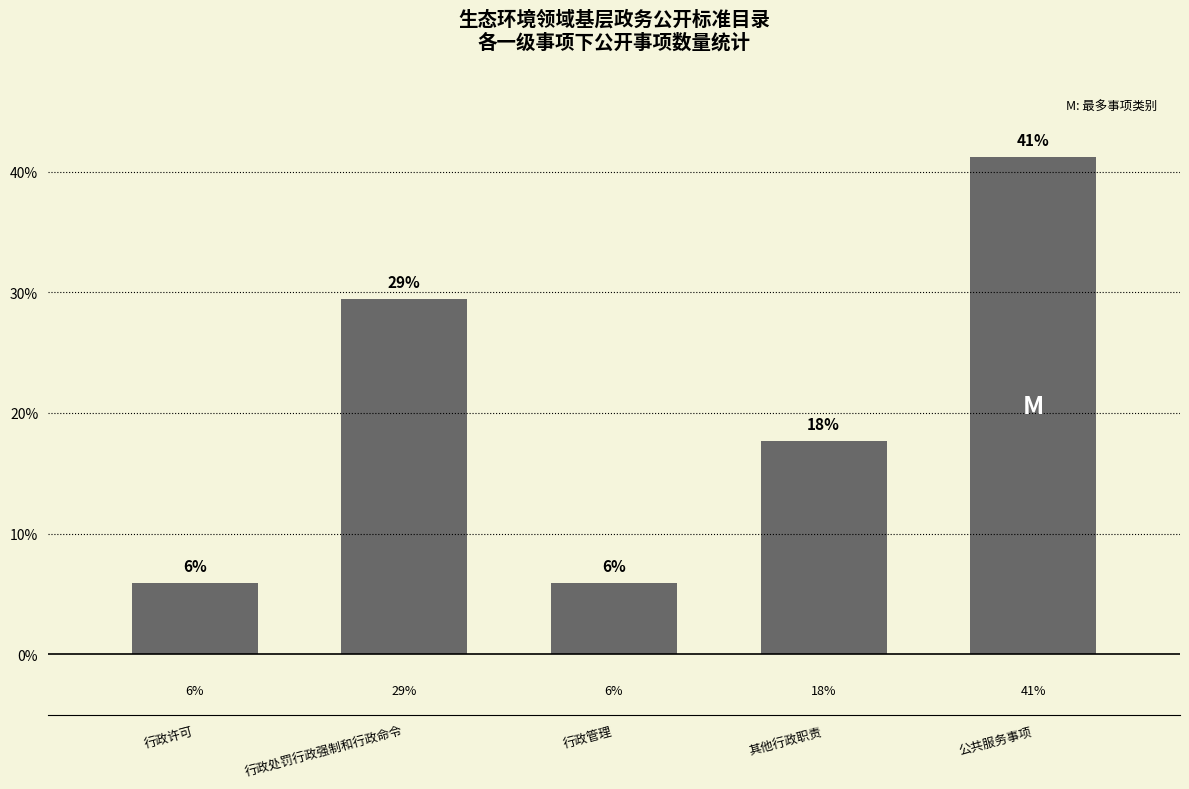

Reading right to left, transcribe all the data shown in this chart.

公共服务事项=41.2	其他行政职责=17.6	行政管理=5.9	行政处罚行政强制和行政命令=29.4	行政许可=5.9